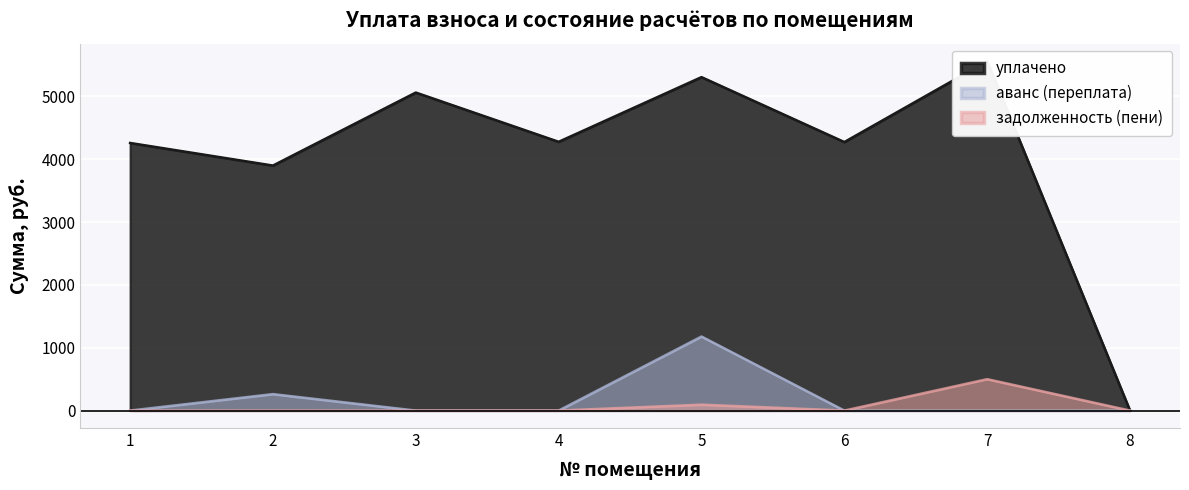

What is the spread (max minus min) of values at 5?

5213.0